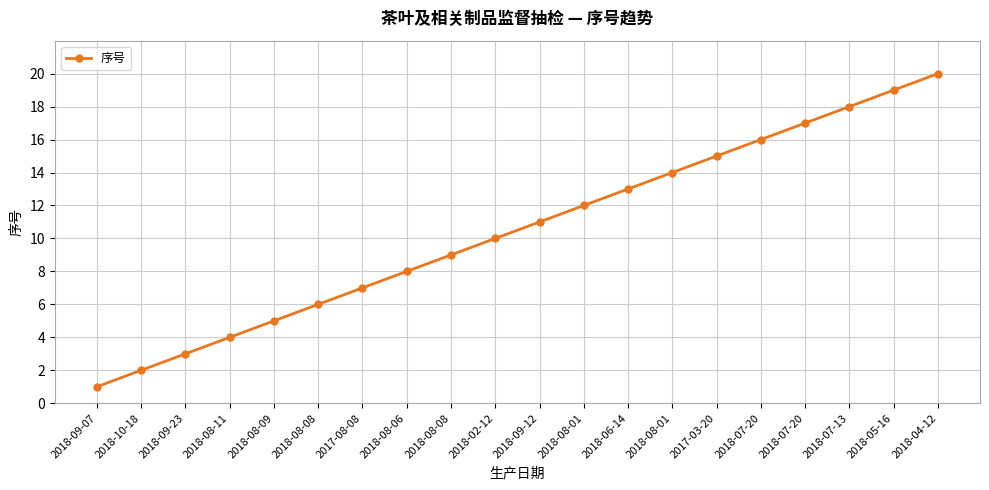

What is the difference between the maximum and minimum values?

19